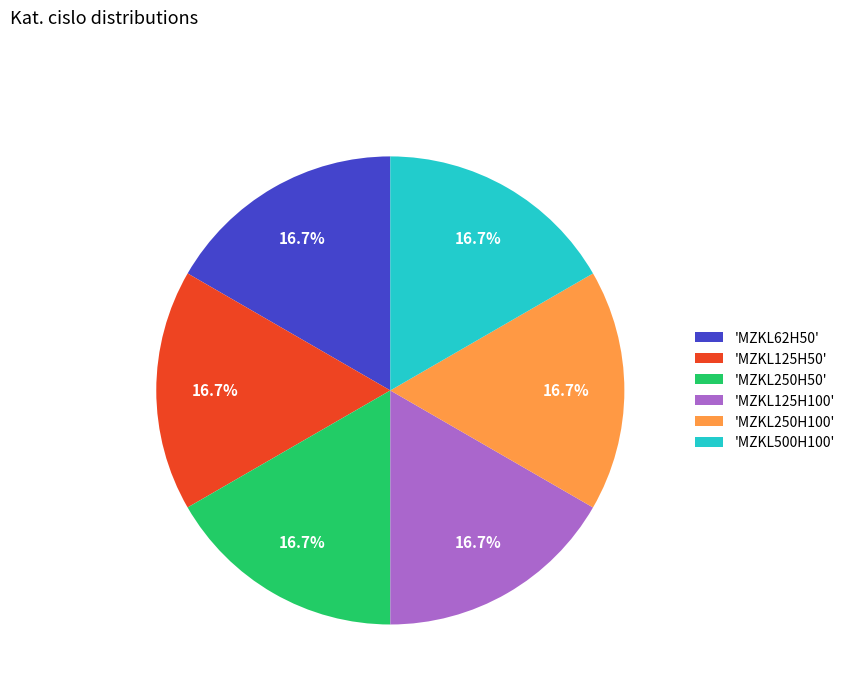

What percentage do 'MZKL500H100' and 'MZKL250H50' together represent?

33.3%